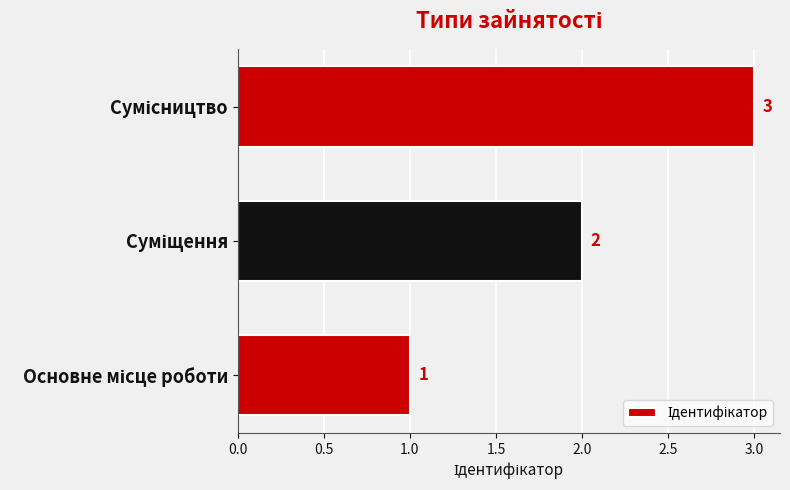

How many values are between 1 and 3?

3